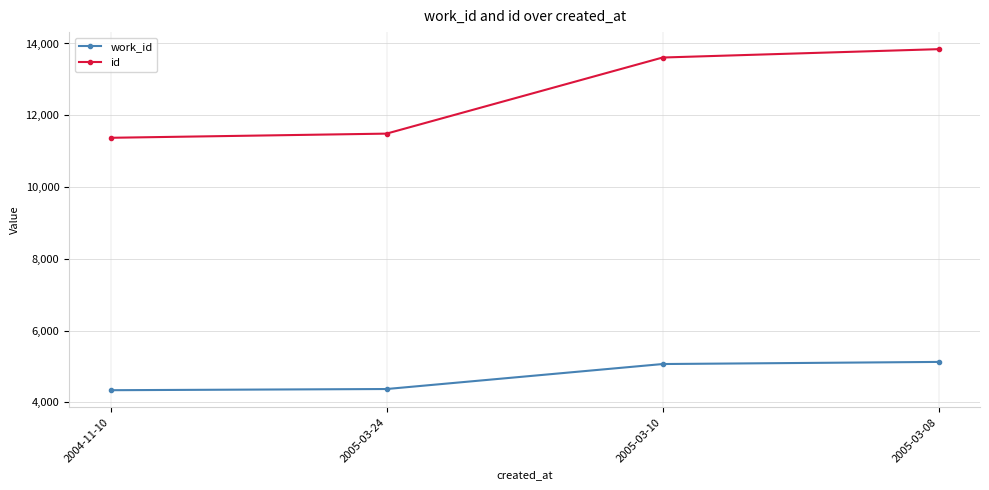

Where is work_id nearest to the value 4735?

2005-03-10